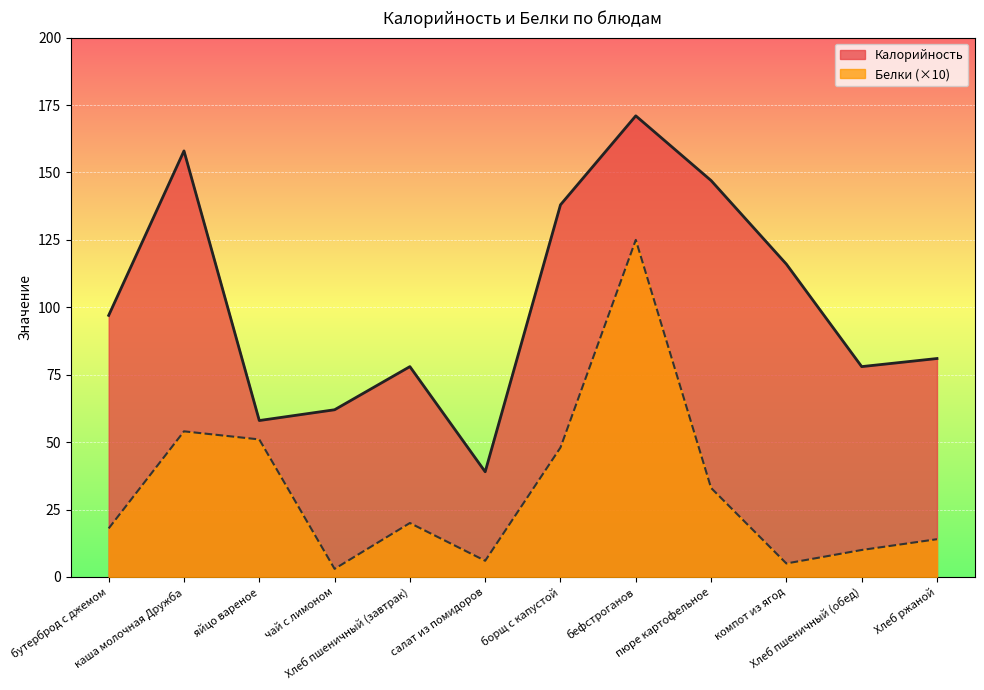

What is the label of the 11th point from the left?

Хлеб пшеничный (обед)